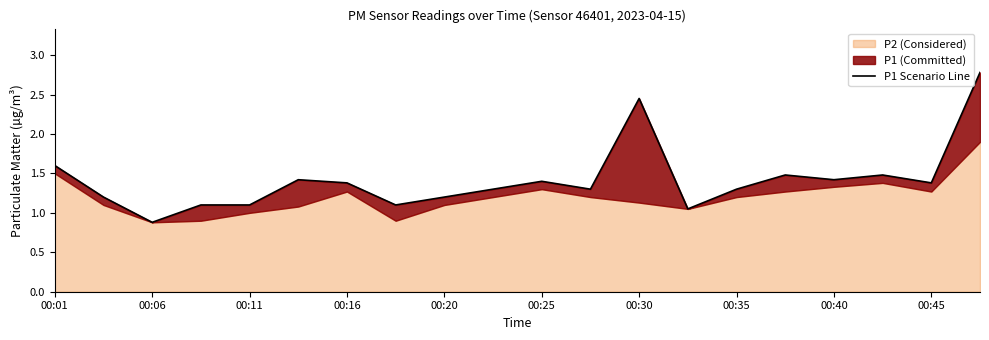

How many data points are above 1?

19